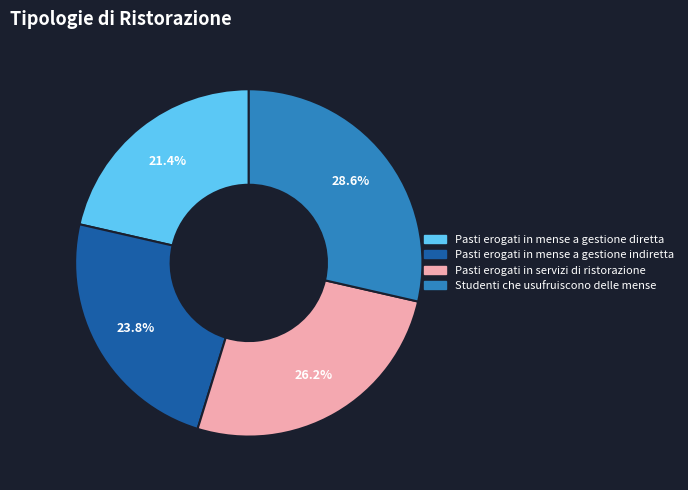

To the nearest percent, what is the difference between the largest and smallest slice percentages?

7%